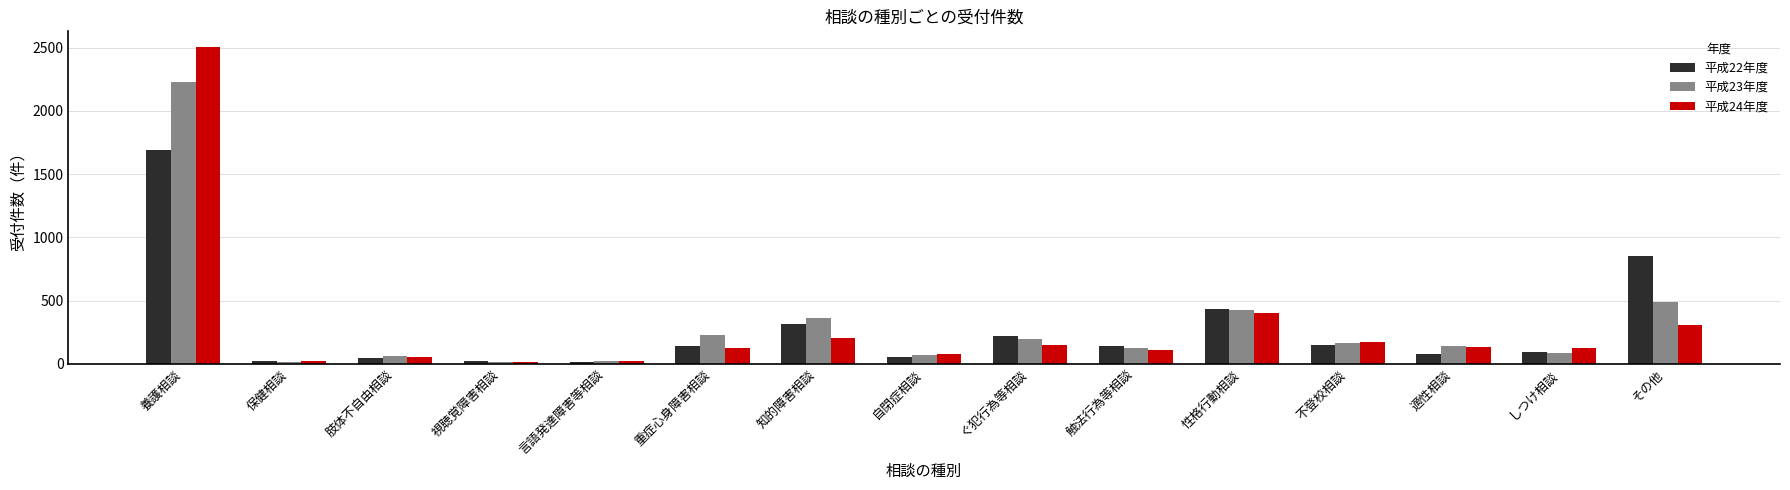

What is the difference between the maximum and minimum values in the 平成23年度 series?

2212